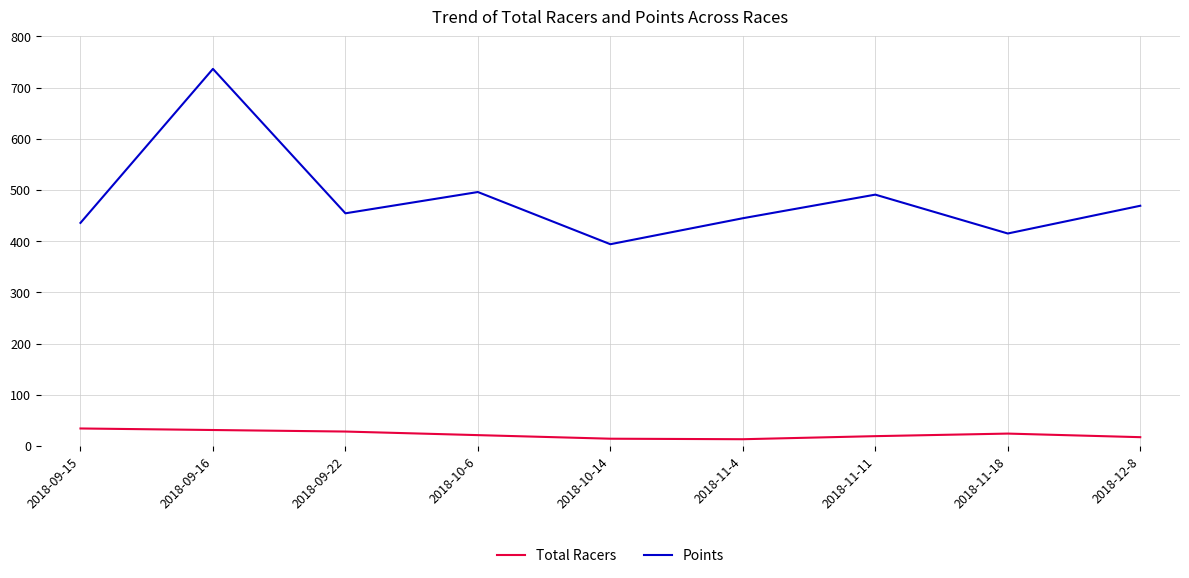

List the series in order of their peak value, highest first.

Points, Total Racers